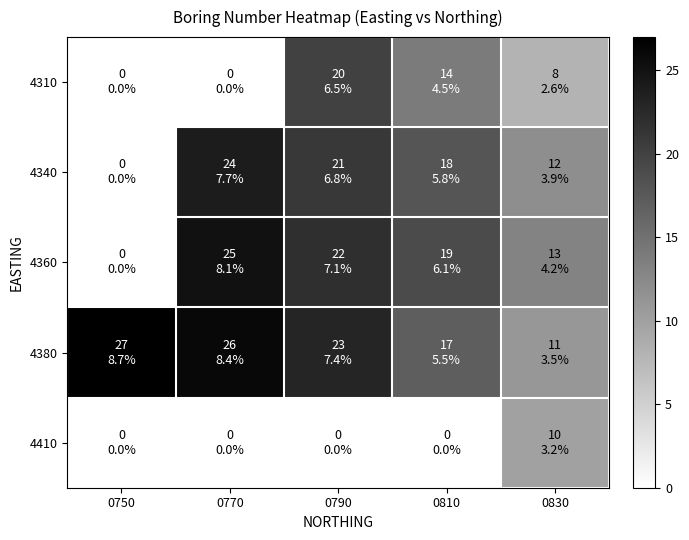

At 0750, list the series in order from largest to smallest.

4380, 4310, 4340, 4360, 4410